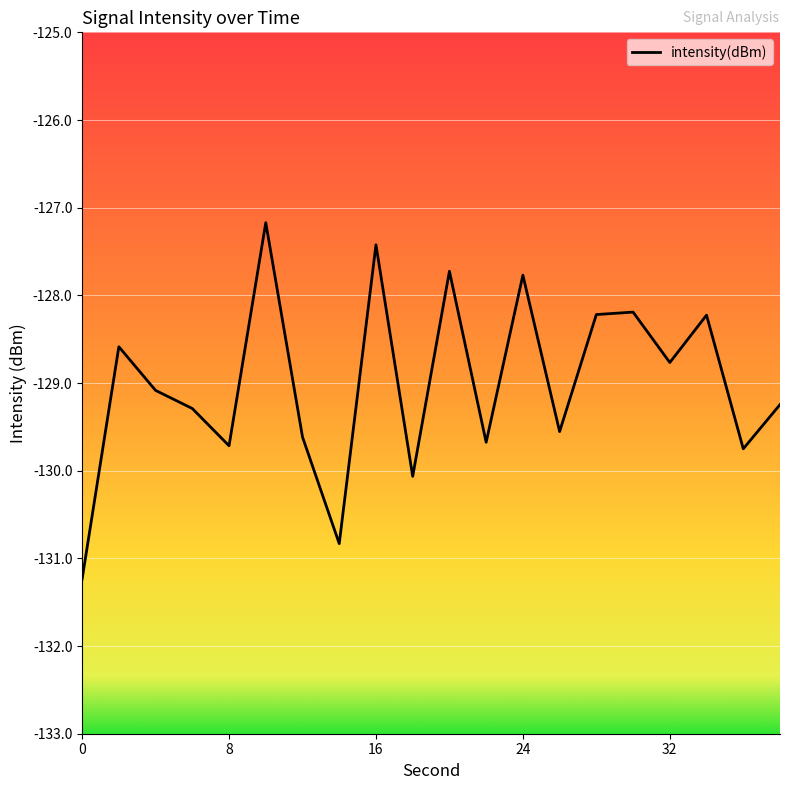

Reading left to right, what are all the values shown in this chart?

-131.2	-128.6	-129.1	-129.3	-129.7	-127.2	-129.6	-130.8	-127.4	-130.1	-127.7	-129.7	-127.8	-129.6	-128.2	-128.2	-128.8	-128.2	-129.8	-129.2